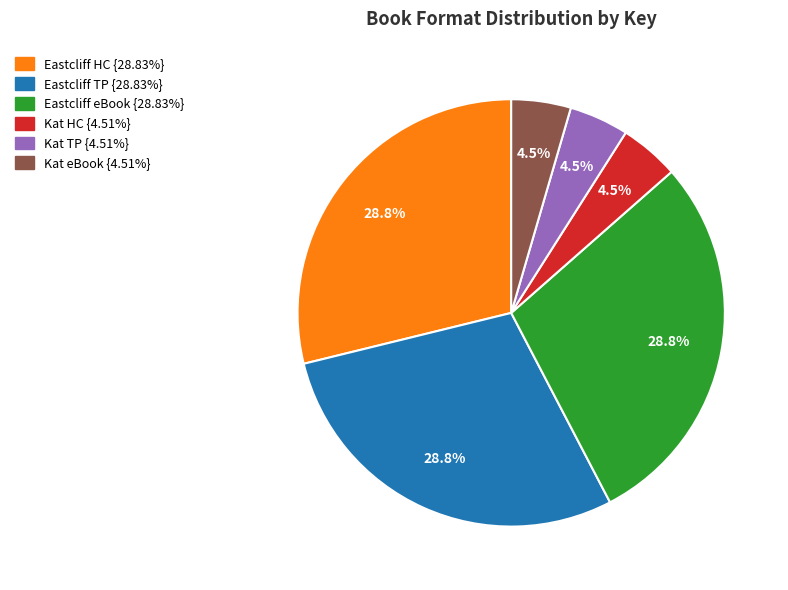

To the nearest percent, what is the average slice percentage?

17%